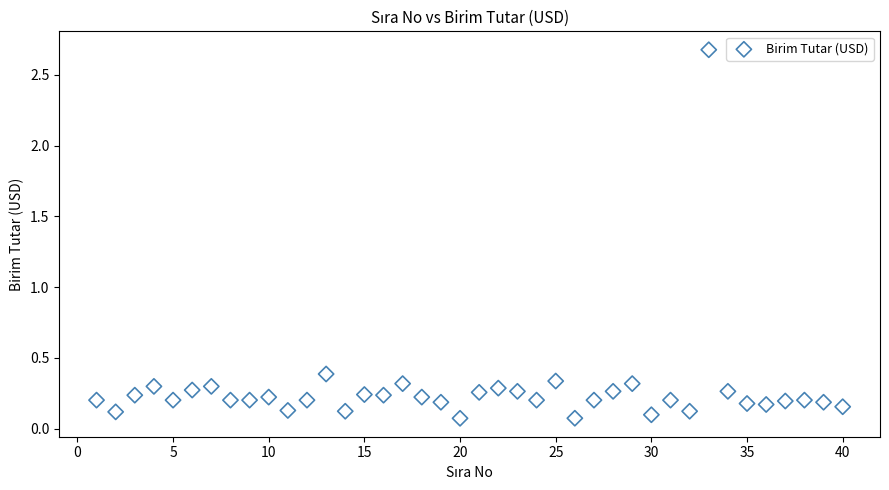

What Y value in the scatter plot is closest to 1?

0.4